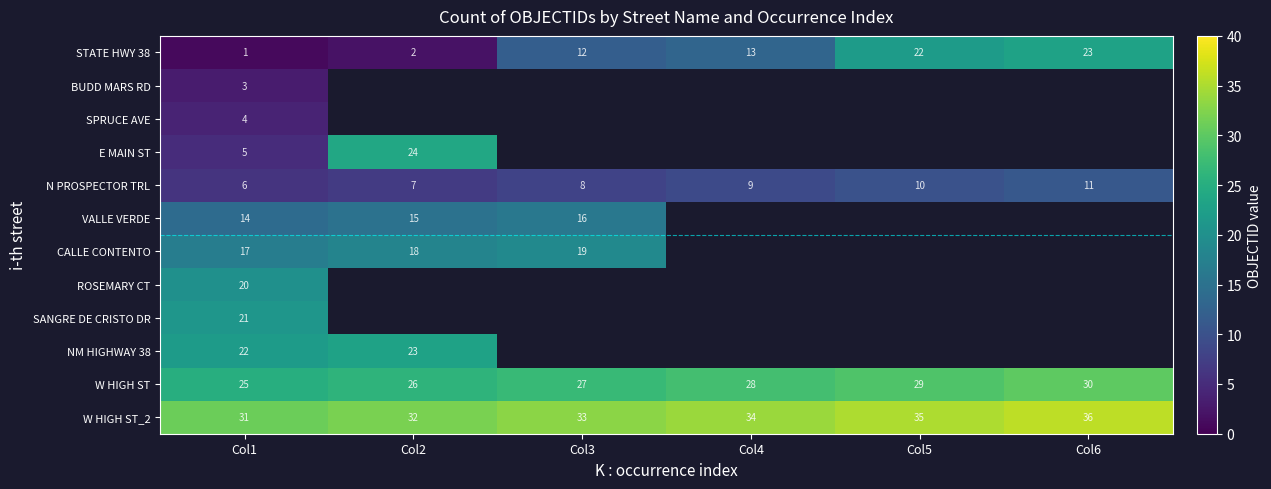

What is the sum of all N PROSPECTOR TRL values?

51